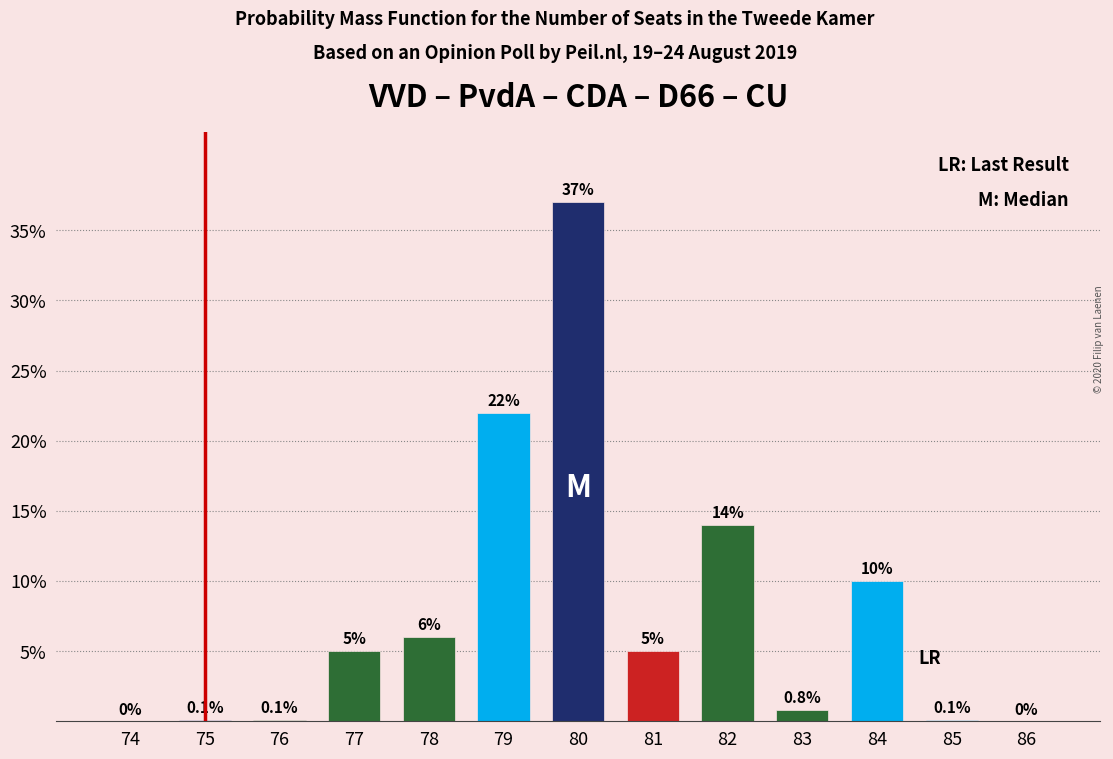

How many values are above zero?

11